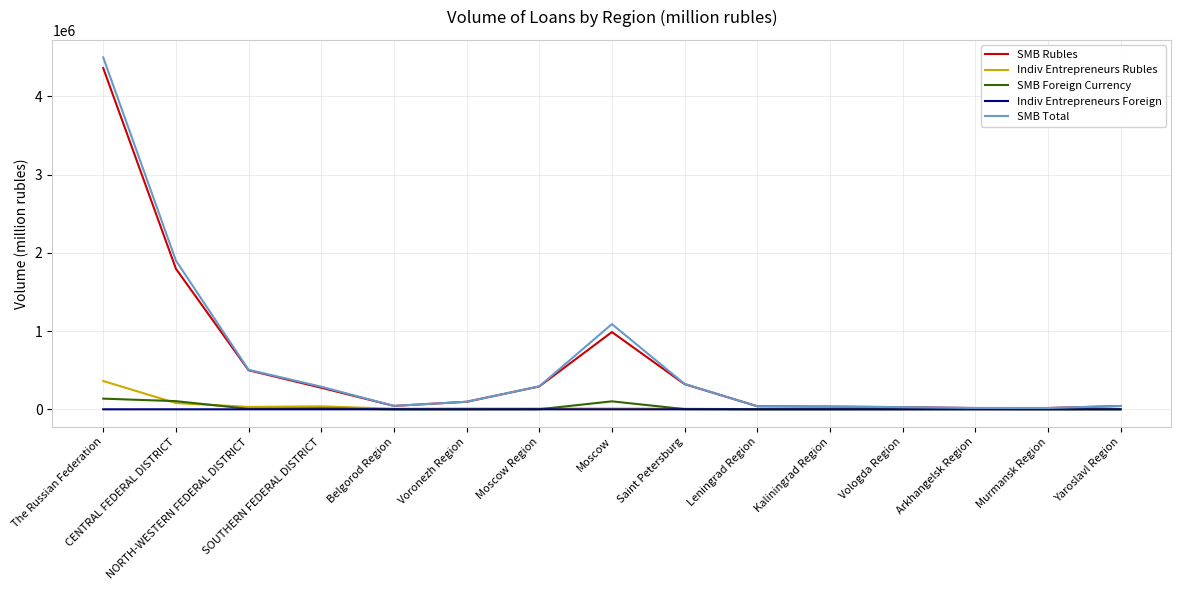

Which series has the largest range (max minus min)?

SMB Total